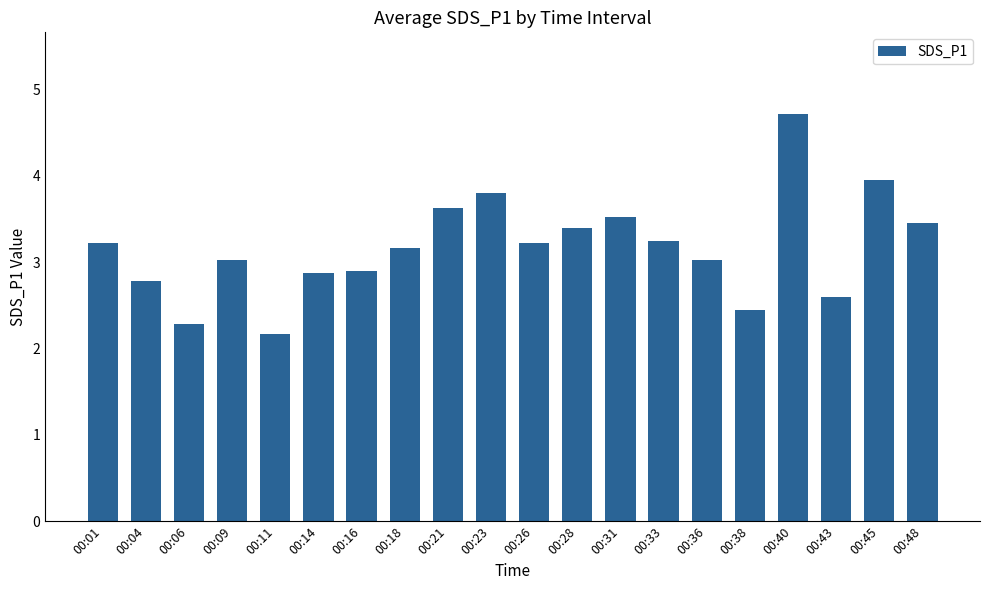

Does the chart contain stacked bars?

No